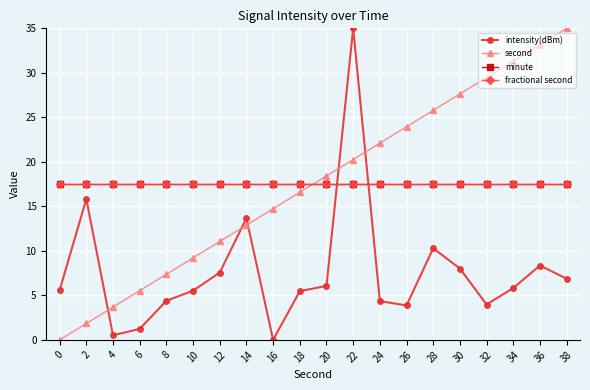

True or false: minute has more than 2 points higher than both neighbors.

False